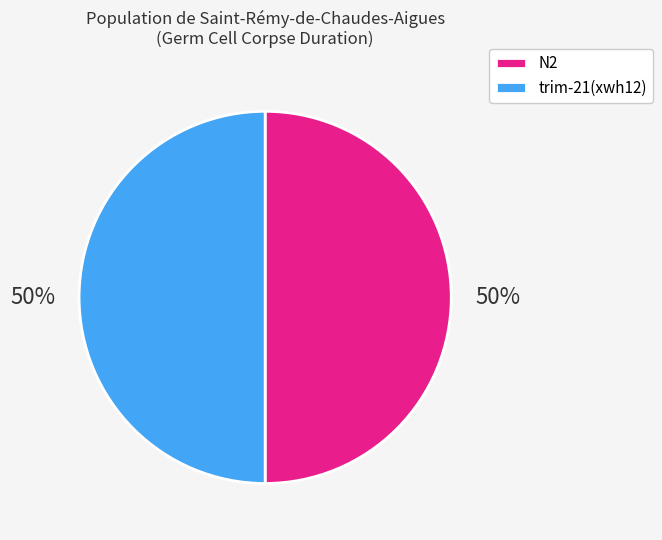

How many segments does this pie chart have?

2